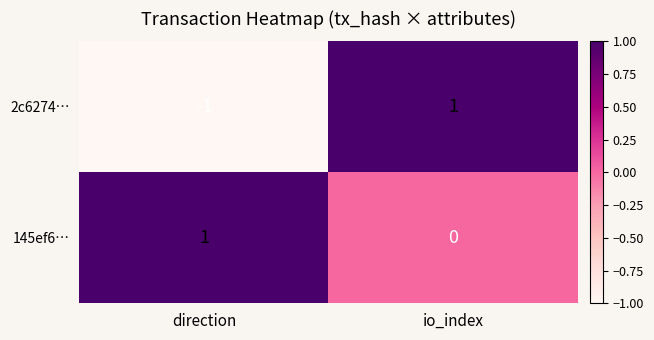

Reading left to right, transcribe all the data shown in this chart.

2c6274…: -1	1
145ef6…: 1	0